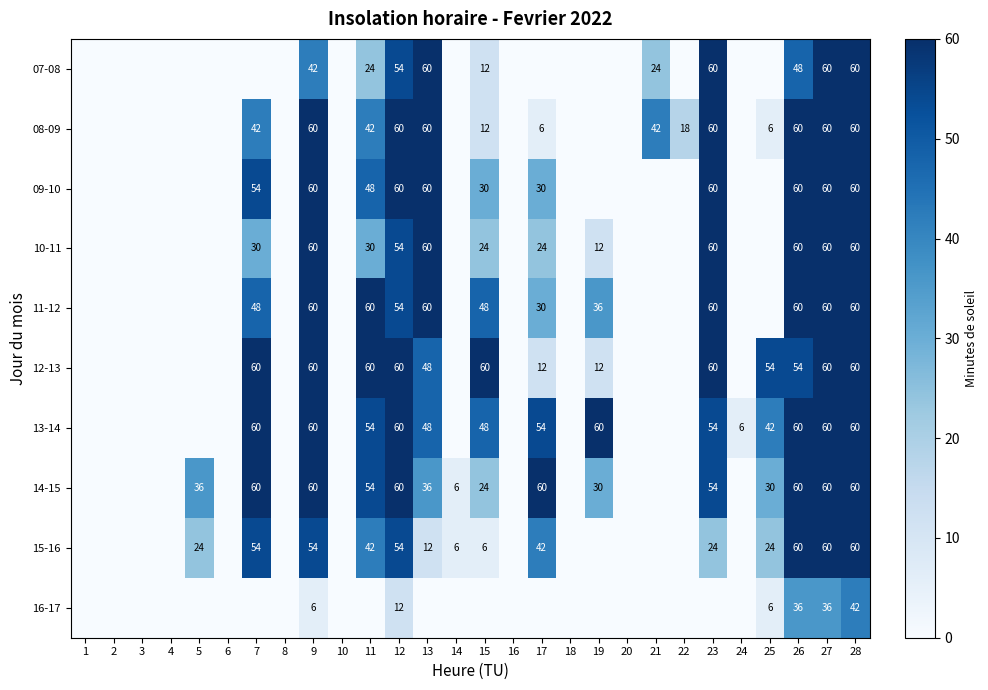

Is the value of 09-10 at 26 greater than the value of 13-14 at 24?

Yes